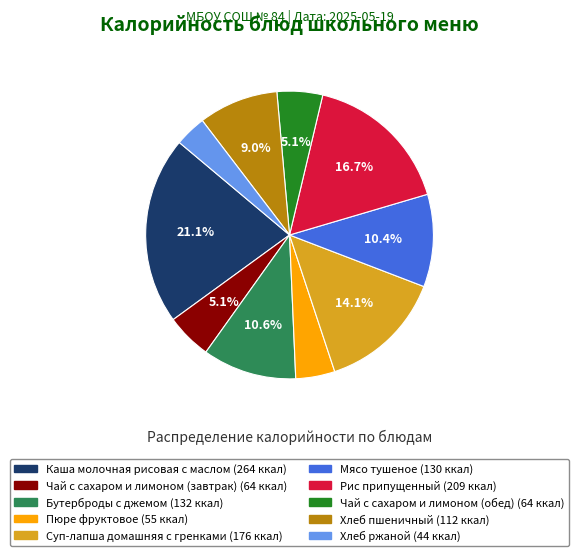

Approximately how many times larger is the value at Бутерброды с джемом compared to Хлеб ржаной?

3.0